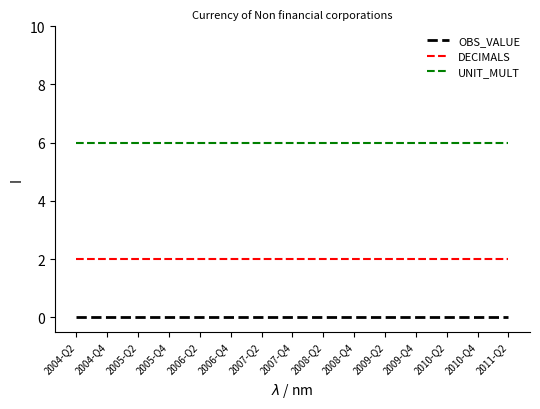

What is the lowest value of the UNIT_MULT series?

6